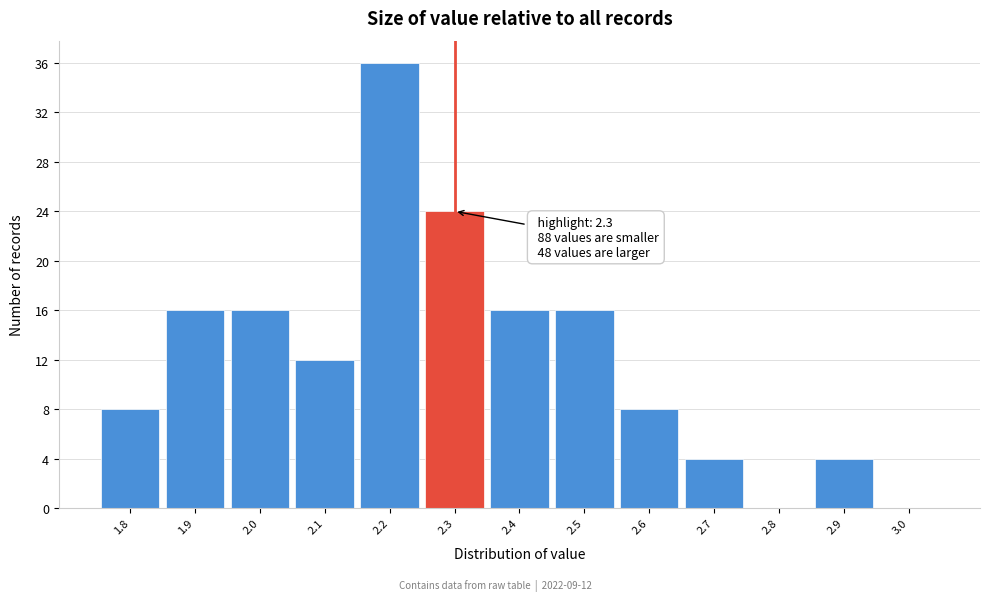

Which range on the x-axis has the tallest bar?

2.15 to 2.25